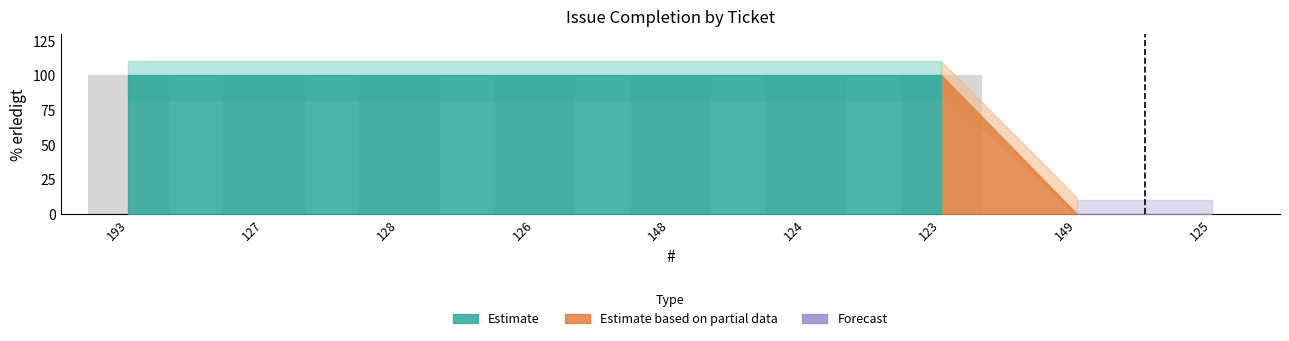

How many data points does each series have?

9